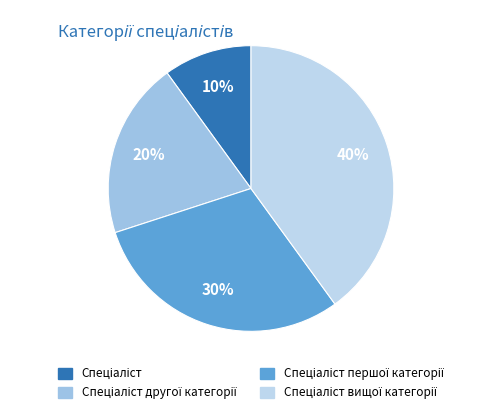

To the nearest percent, what is the difference between the Спеціаліст вищої категорії and Спеціаліст slice percentages?

30%